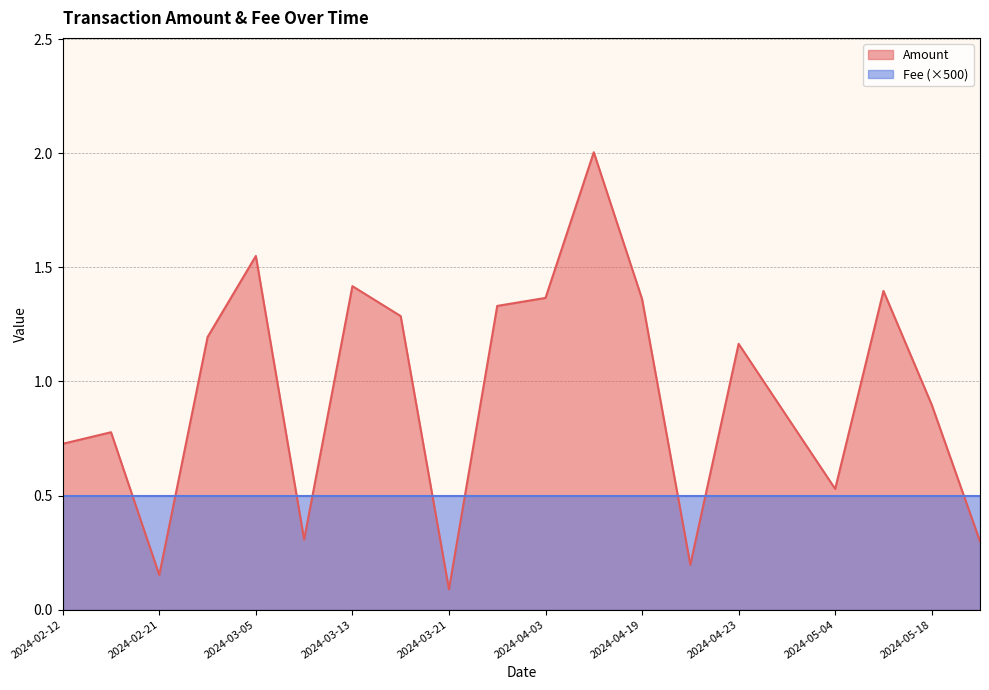

Which series has the largest total across all categories?

Amount